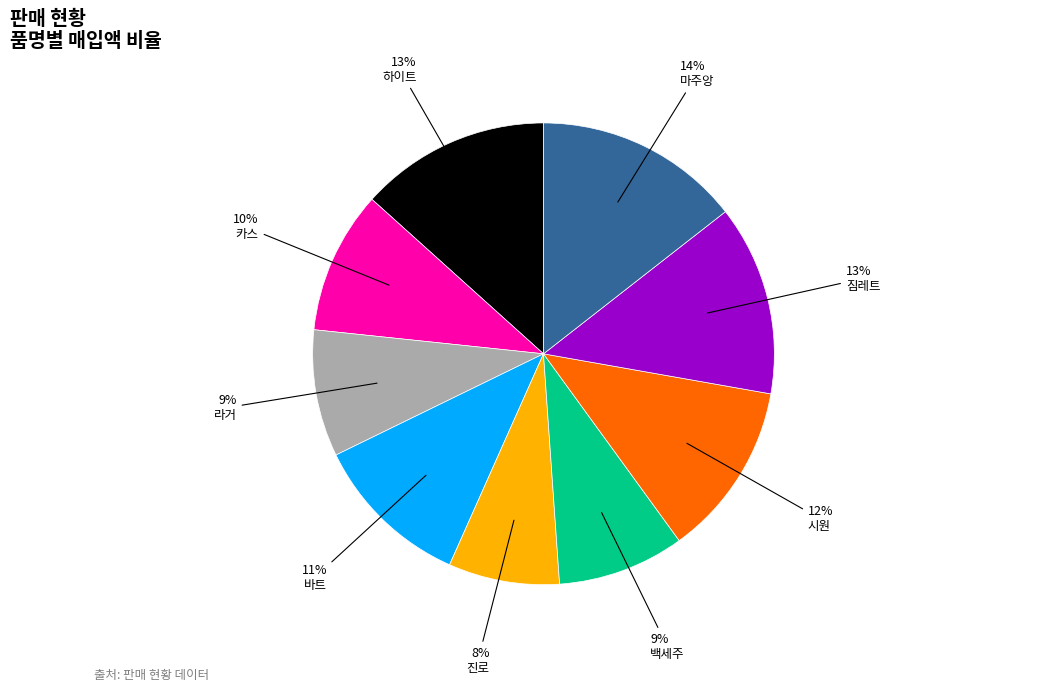

To the nearest percent, what is the average slice percentage?

11%